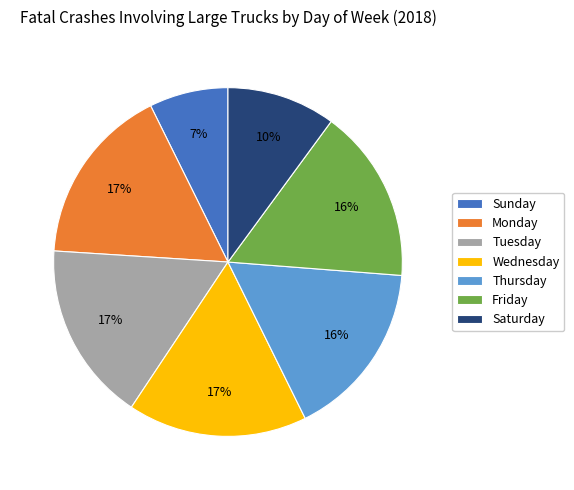

Which slice is the smallest?

Sunday